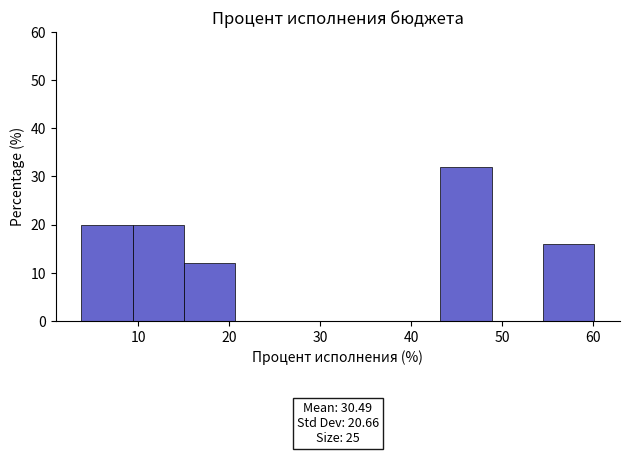

Which range on the x-axis has the tallest bar?

43 to 49